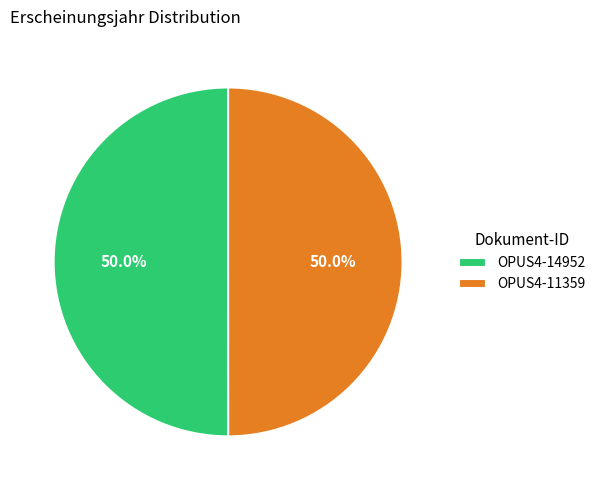

What is the ratio of the value at OPUS4-11359 to the value at OPUS4-14952?

1.0